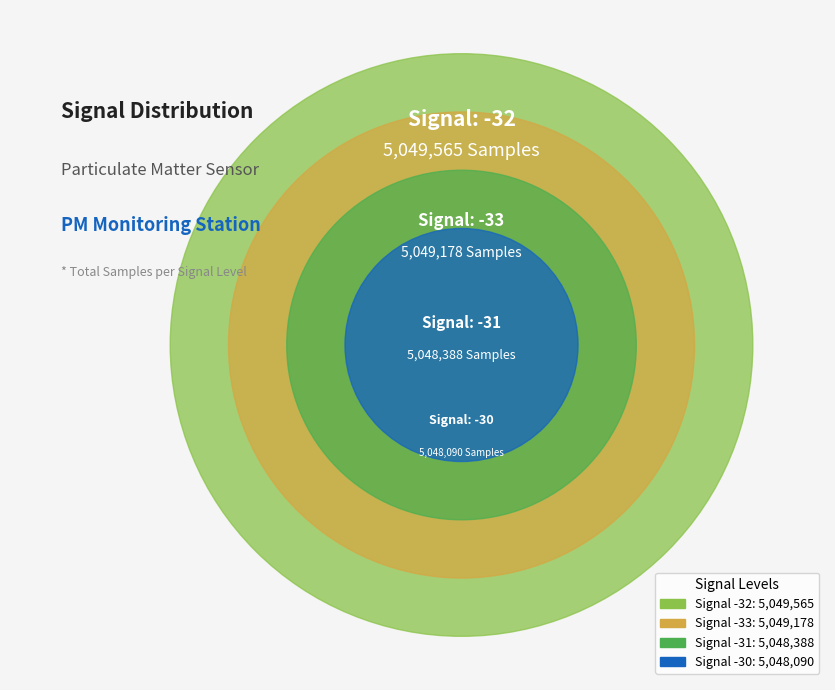

The -32 slice represents 13% of the pie. True or false?

False